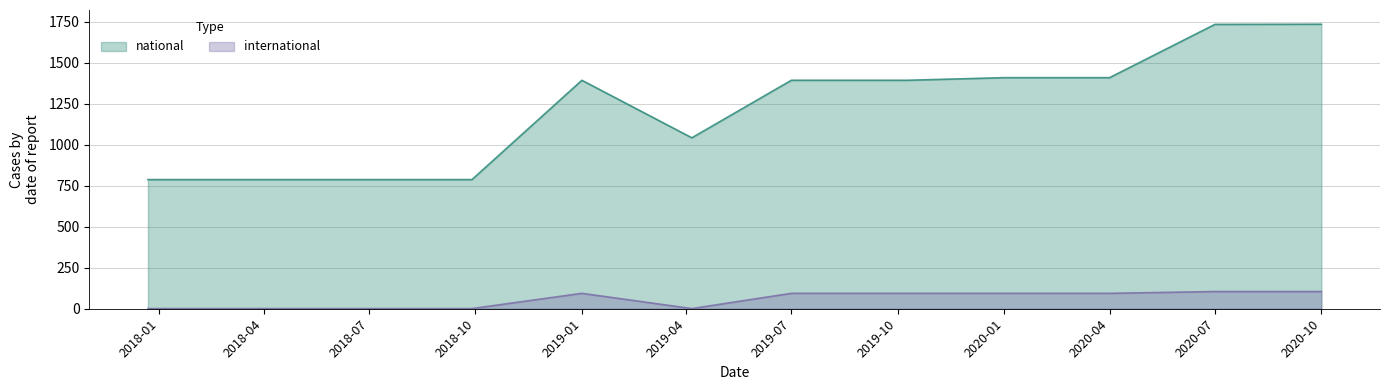

Which series has the largest total across all categories?

national